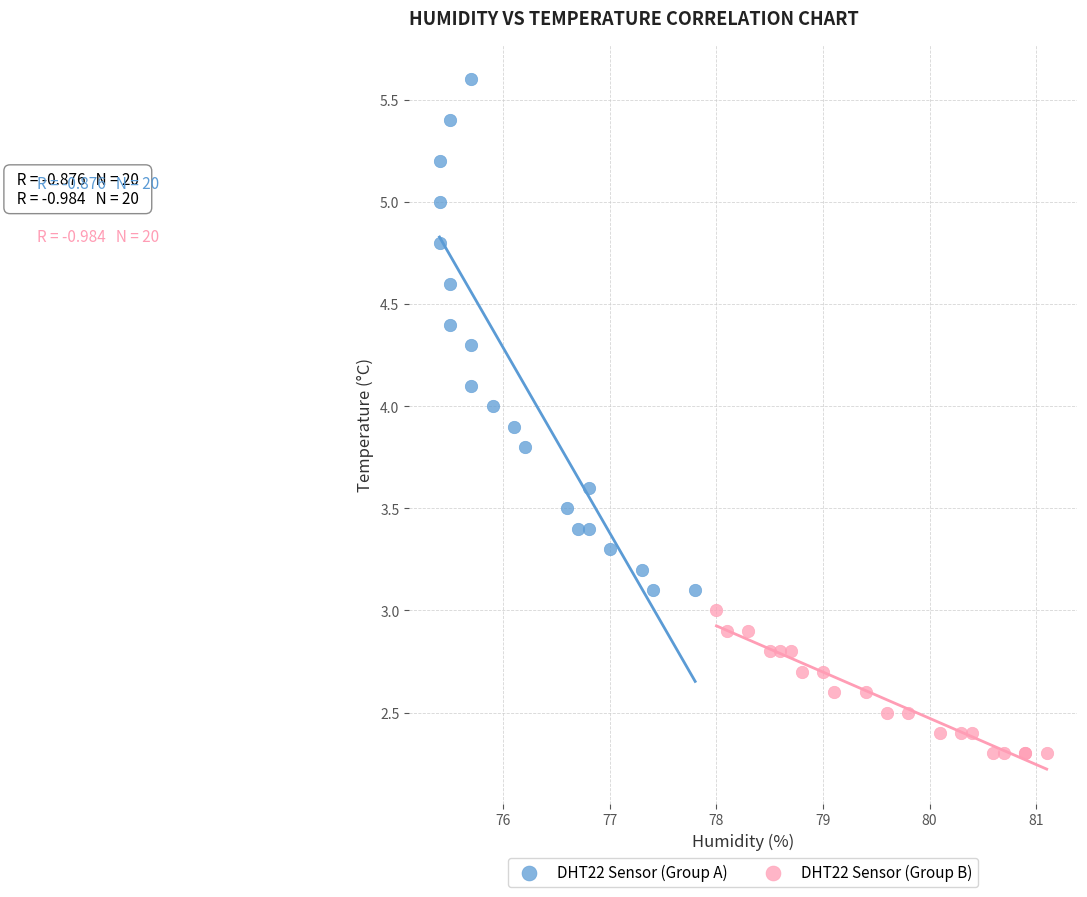

Which series reaches the maximum Y coordinate?

DHT22 Sensor (Group A)